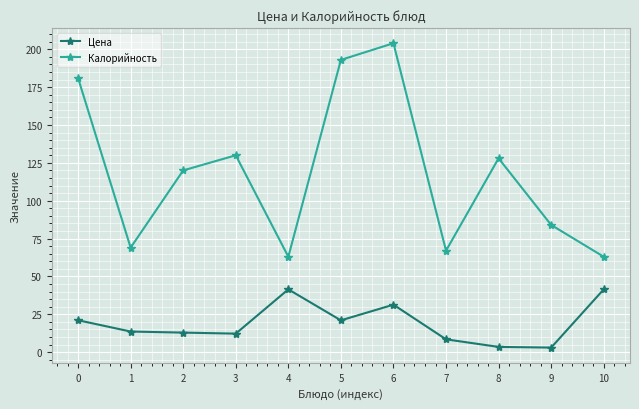

Which series has the largest range (max minus min)?

Калорийность